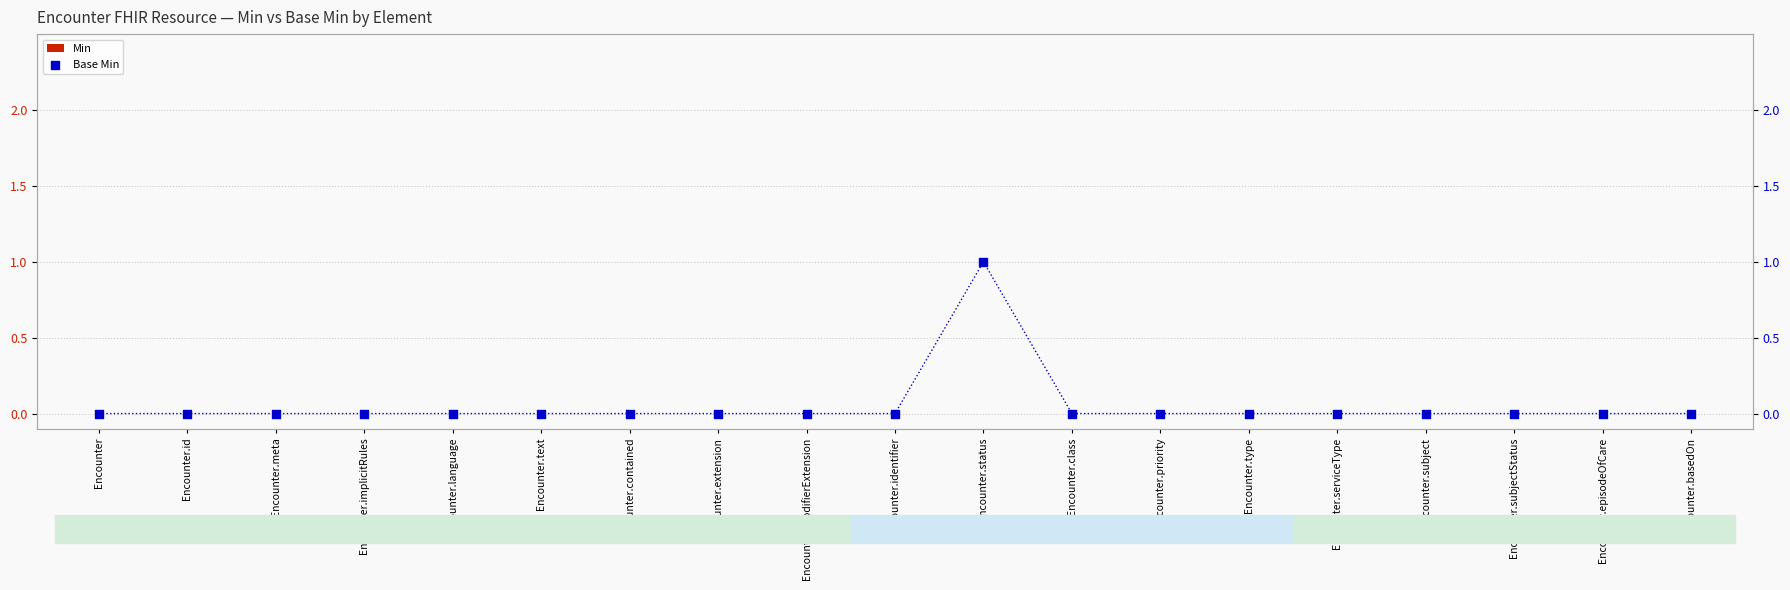

At how many categories does at least one series exceed 0?

1